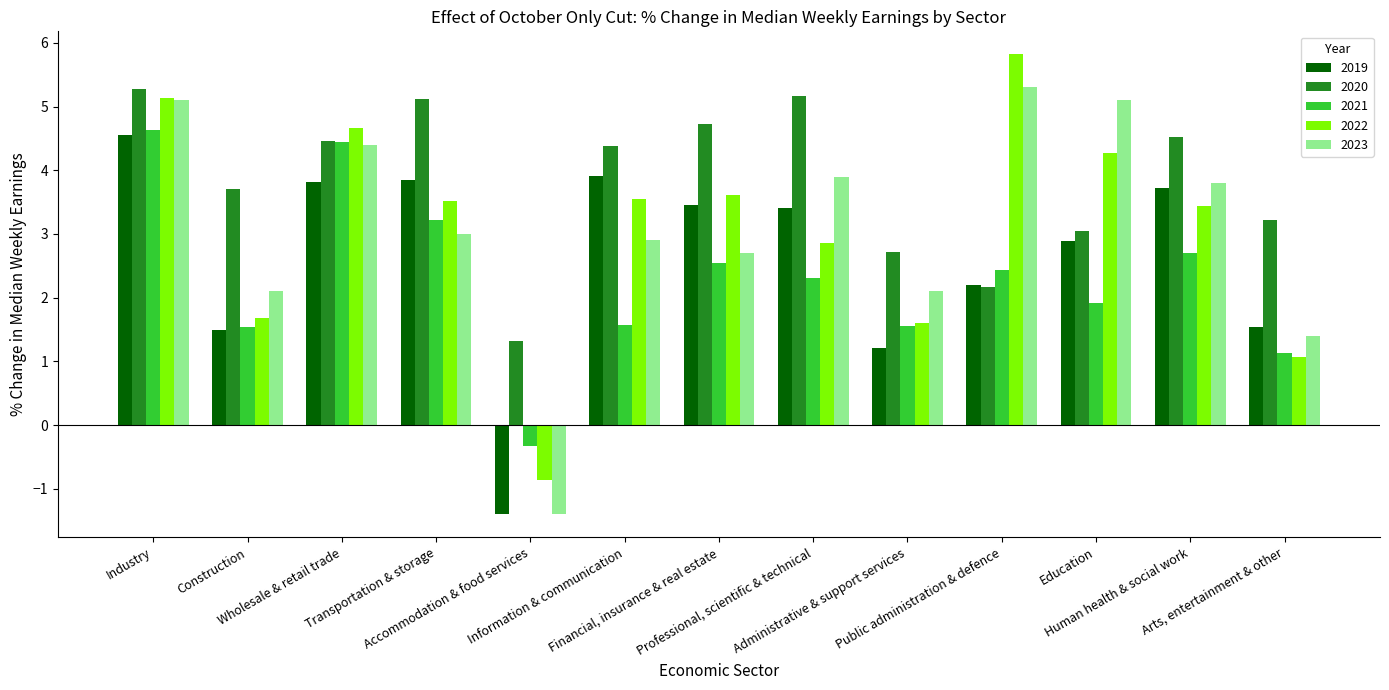

What is the highest value of the 2021 series?

4.6